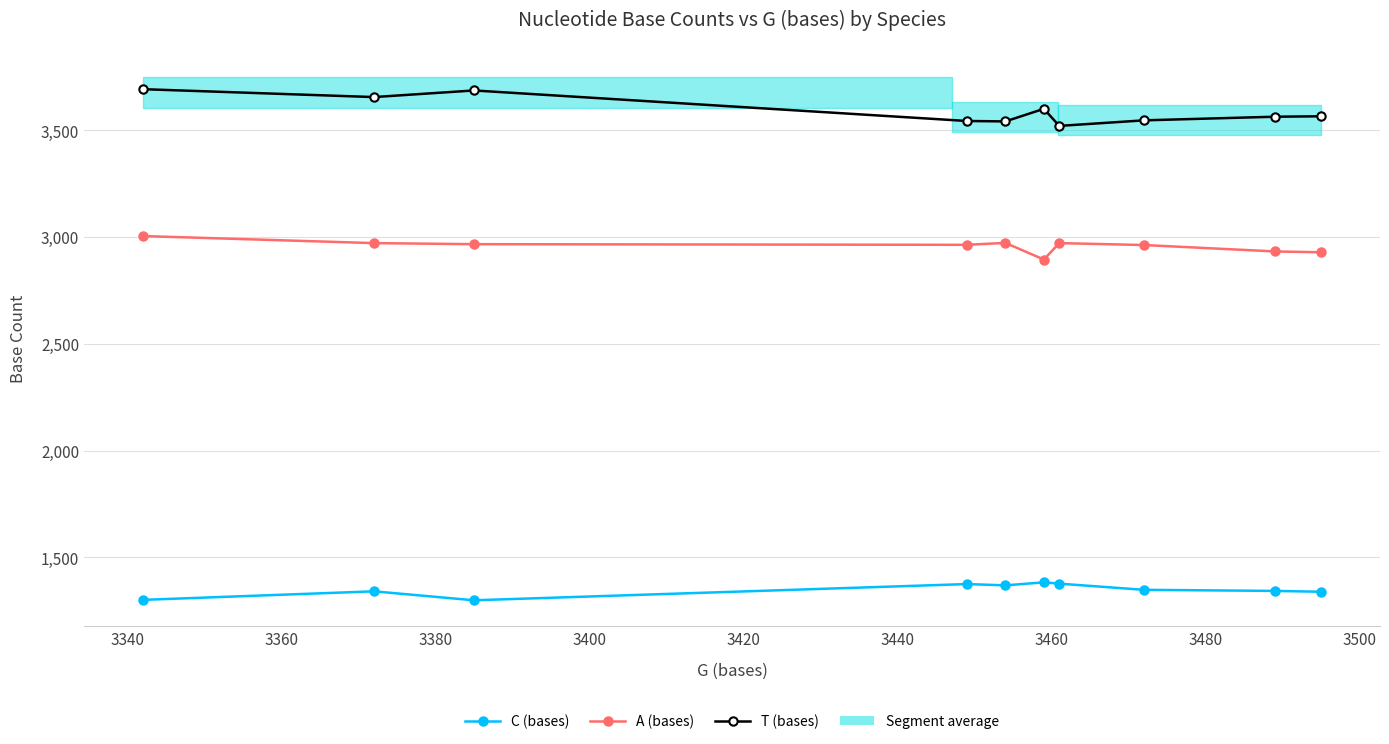

Rank the series by their average value, from lowest to highest.

C (bases), A (bases), T (bases)